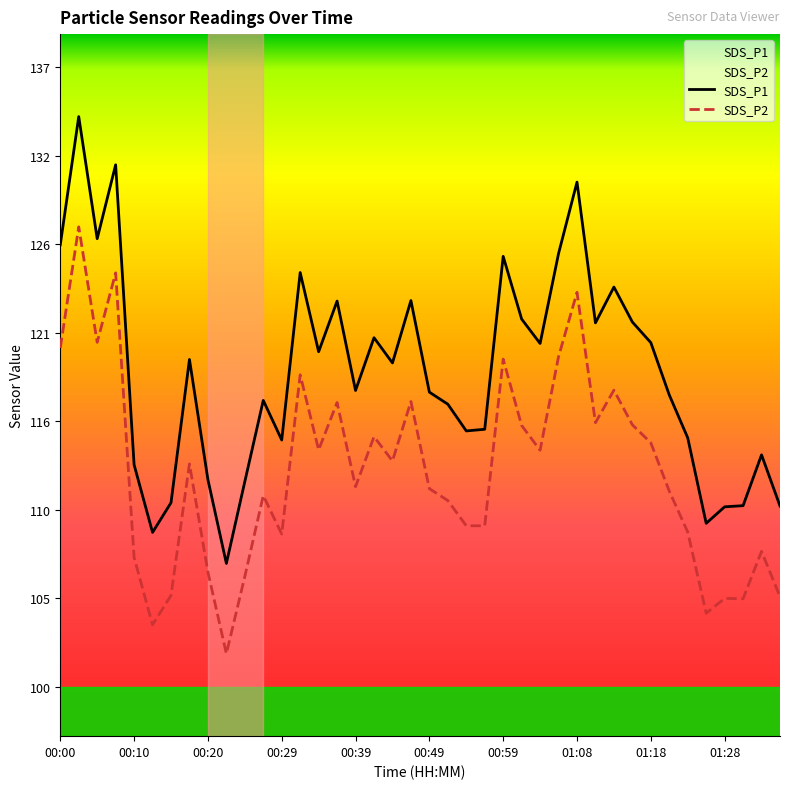

How many lines are shown in the chart?

2